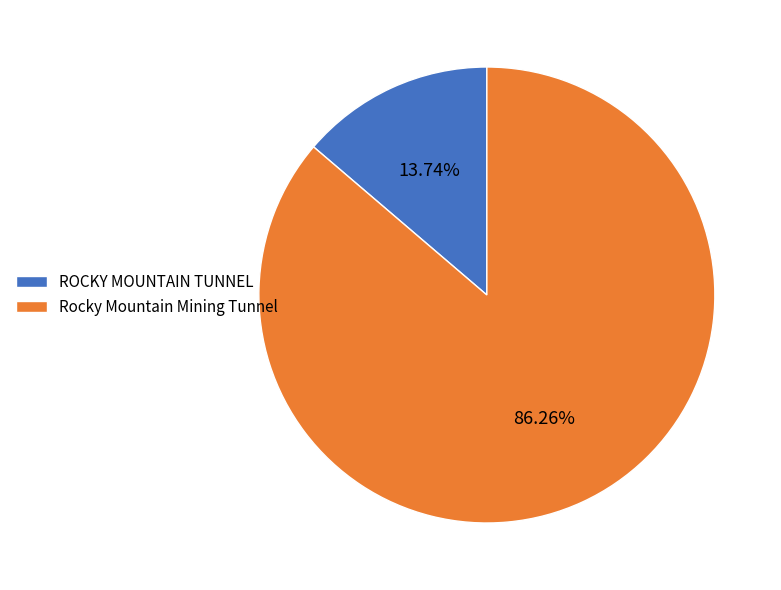

To the nearest percent, what portion does ROCKY MOUNTAIN TUNNEL represent?

14%